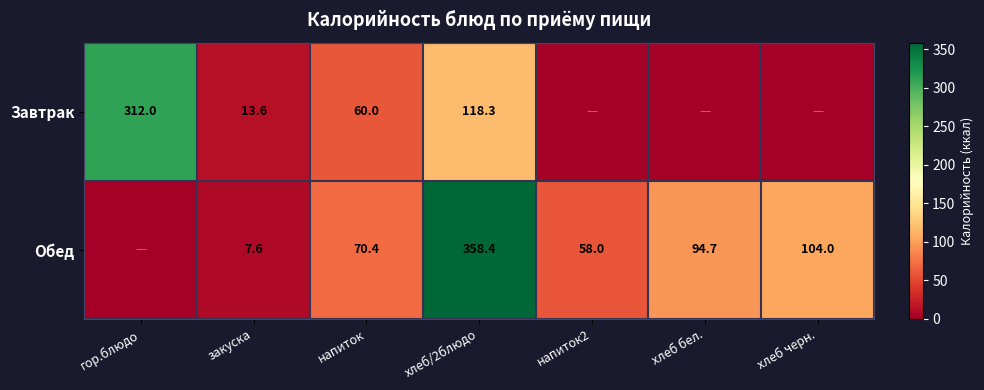

What is the total value across all series at закуска?

21.2